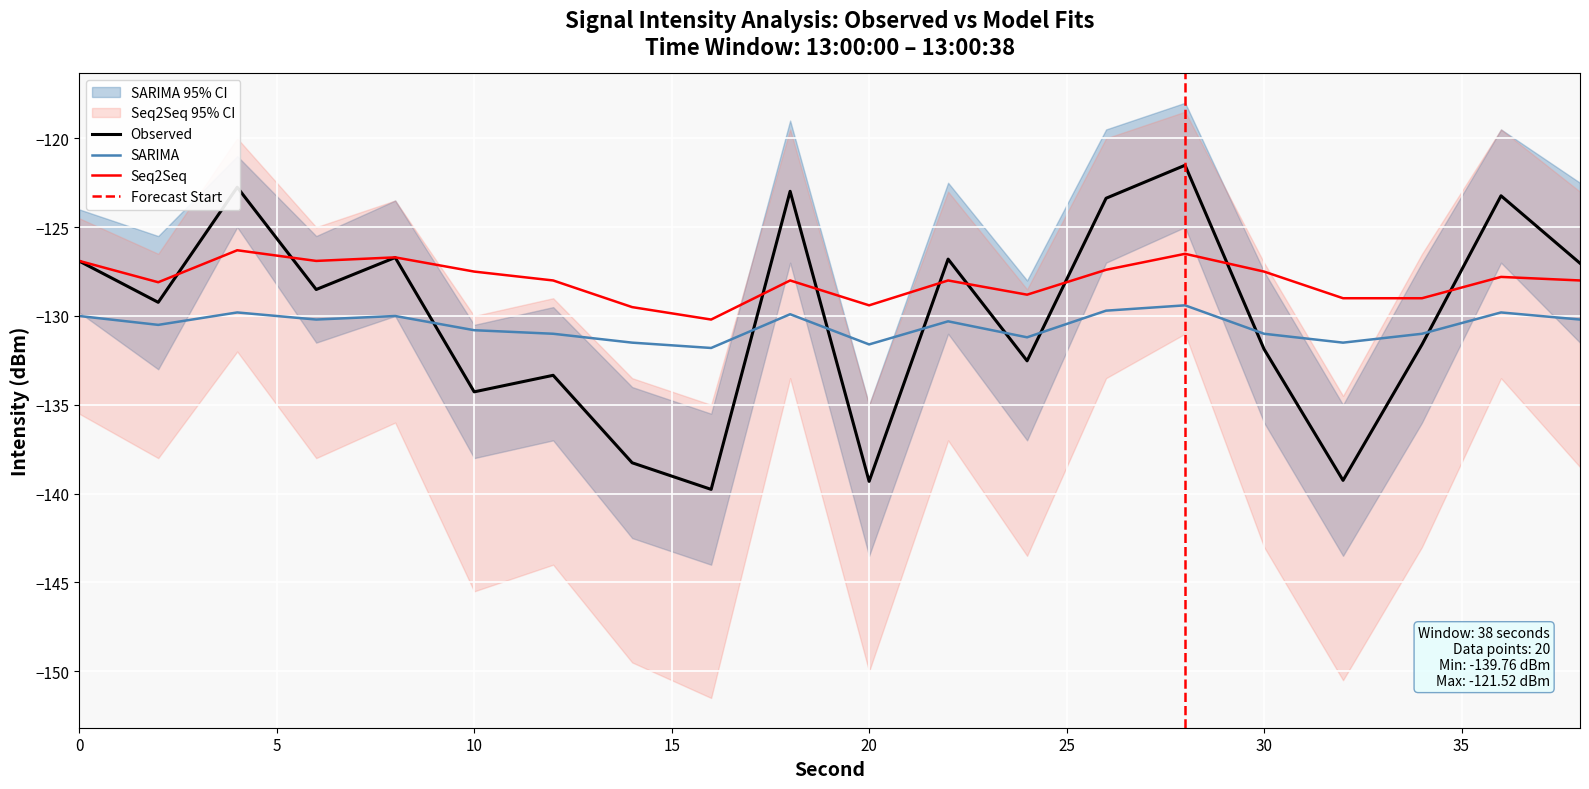

True or false: intensity(dBm) and moving_avg cross at least once.

True